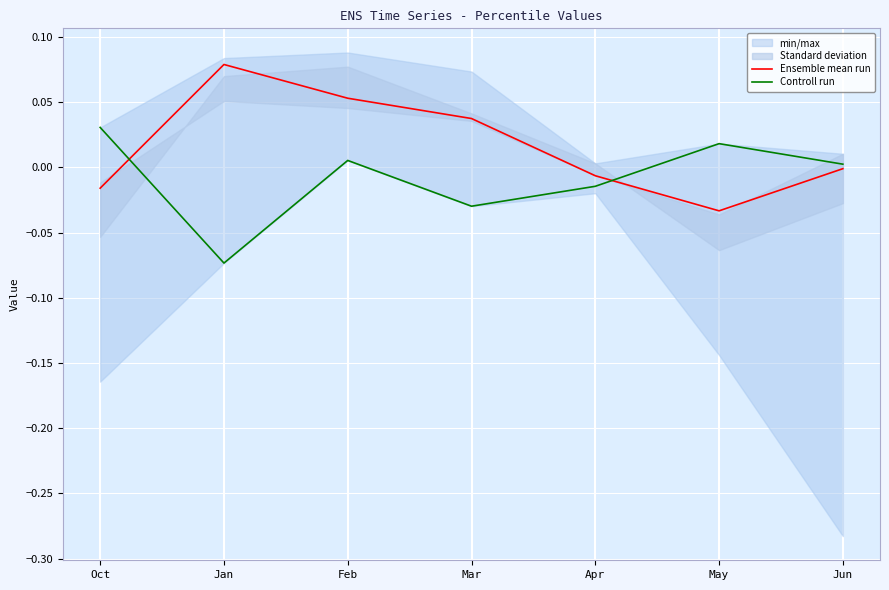

At how many categories does at least one series exceed 0?

6